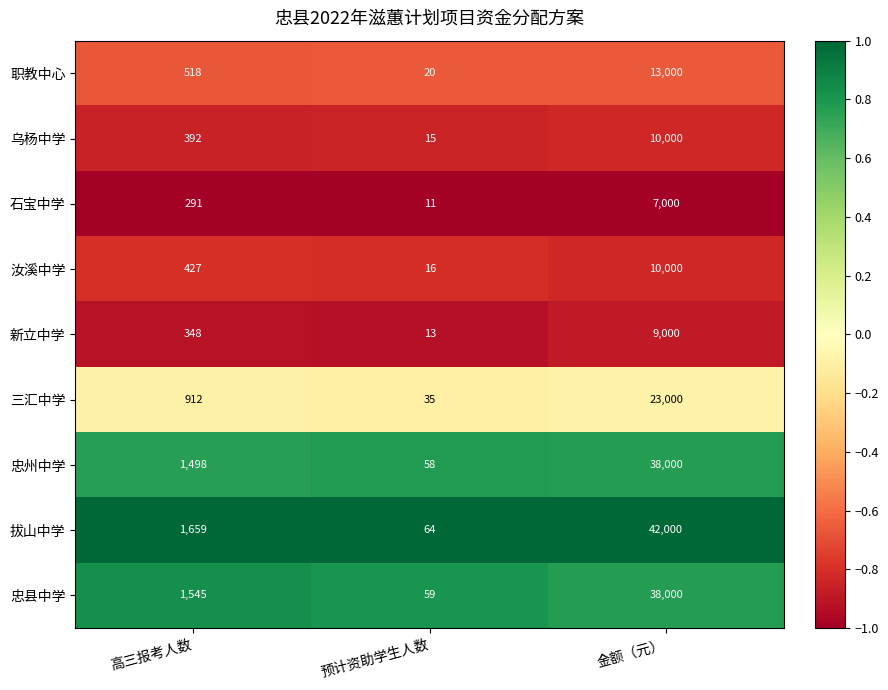

Read the 拔山中学 value at 金额（元）, to the nearest 10.

42000